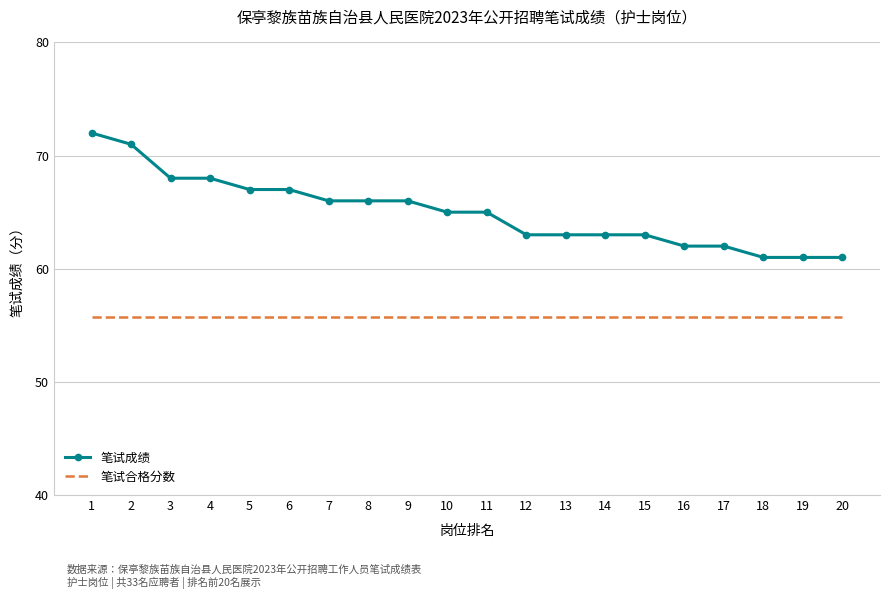

At 5, list the series in order from largest to smallest.

笔试成绩, 笔试合格分数